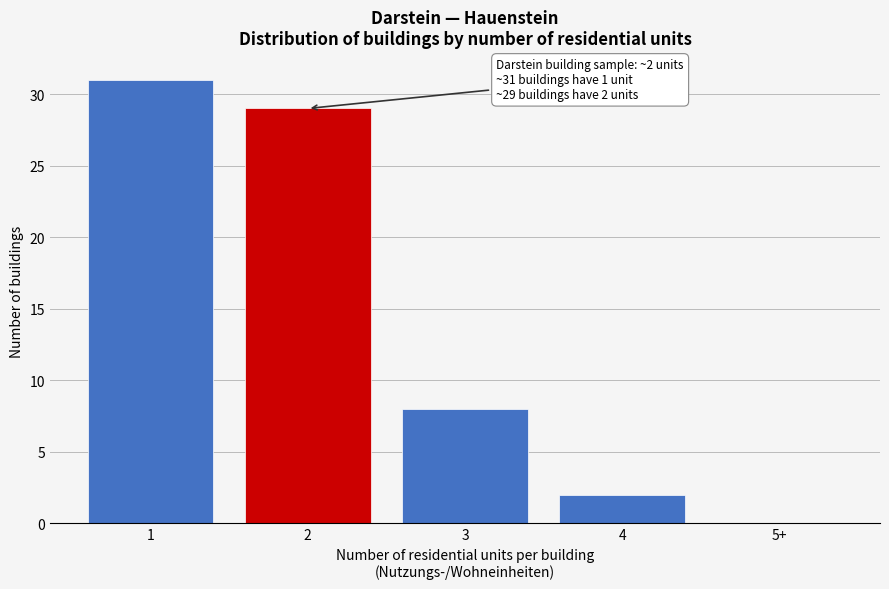

Reading right to left, what are all the values shown in this chart?

5+=0	4=2	3=8	2=29	1=31